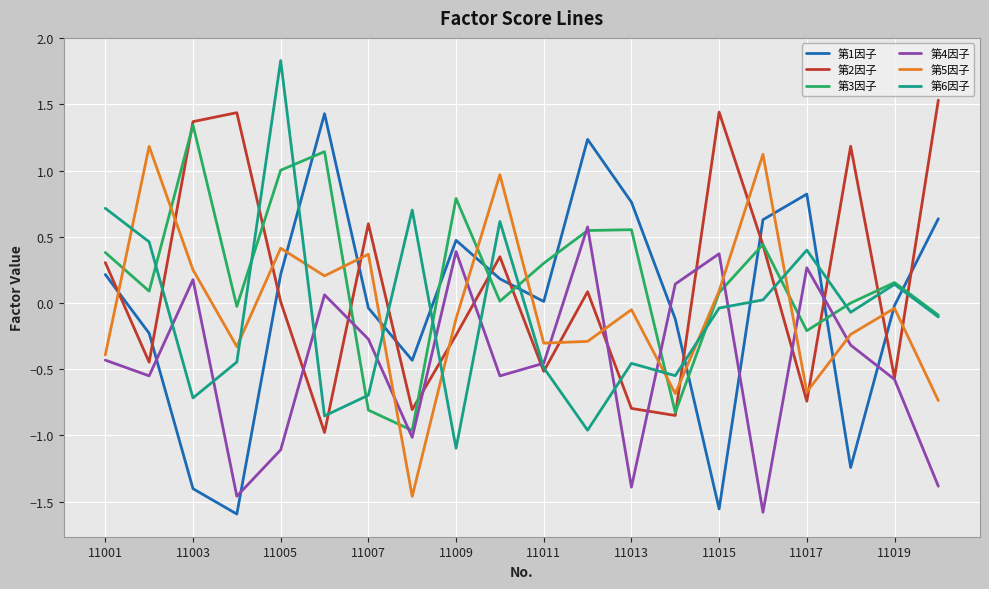

Which series ends up on top after the final intersection of 第1因子 and 第3因子?

第1因子